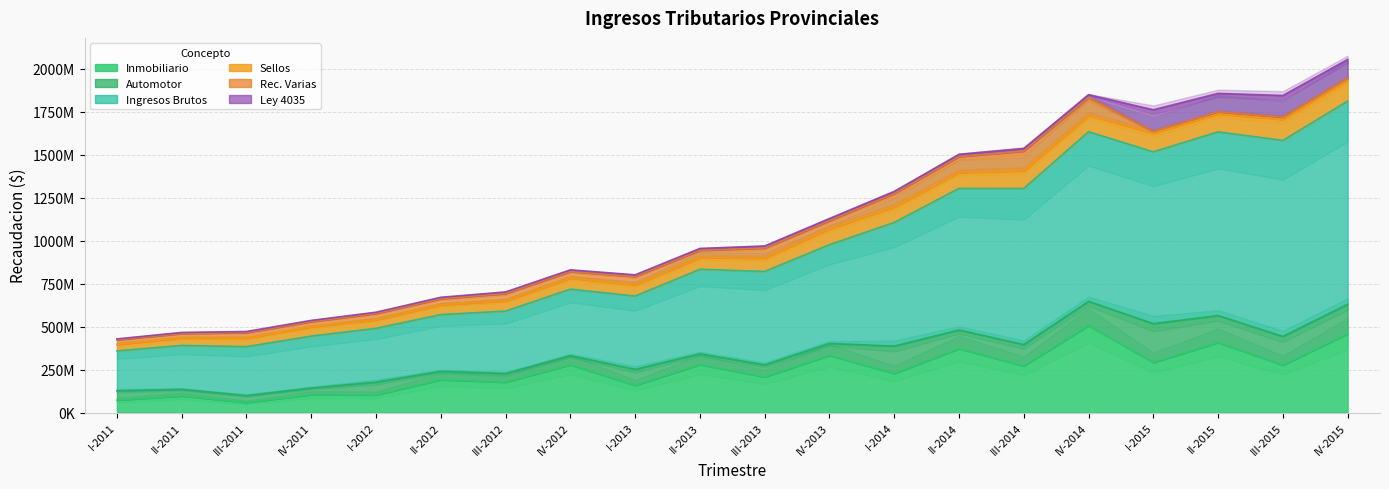

Reading left to right, list all the values displayed in this chart.

Inmobiliario: I-2011=72520728.2	II-2011=96341132.3	III-2011=58472395.0	IV-2011=103829933.4	I-2012=101978646.2	II-2012=190419598.7	III-2012=176528658.0	IV-2012=277790452.0	I-2013=157937917.0	II-2013=278821777.0	III-2013=206746414.0	IV-2013=332304896.0	I-2014=226901390.0	II-2014=372034074.0	III-2014=271399330.0	IV-2014=506092534.0	I-2015=291055375.0	II-2015=407637663.0	III-2015=275893858.0	IV-2015=458599287.0
Automotor: I-2011=54184148.4	II-2011=38518357.8	III-2011=39902363.9	IV-2011=38941744.0	I-2012=74899617.0	II-2012=49360694.7	III-2012=50363184.0	IV-2012=53316005.0	I-2013=93330558.0	II-2013=62820757.0	III-2013=70477136.0	IV-2013=69800559.0	I-2014=159581839.0	II-2014=108505446.0	III-2014=123833960.0	IV-2014=140984448.0	I-2015=226210018.0	II-2015=156967288.0	III-2015=166912977.0	IV-2015=171732537.0
Ingresos Brutos: I-2011=231619357.9	II-2011=255738470.1	III-2011=285041605.2	IV-2011=302028562.9	I-2012=313166816.7	II-2012=330476697.5	III-2012=363450540.0	IV-2012=387125445.0	I-2013=426575376.0	II-2013=491954953.0	III-2013=543953943.0	IV-2013=574946206.0	I-2014=719813410.0	II-2014=824263107.0	III-2014=909266016.0	IV-2014=987376448.0	I-2015=1000352337.0	II-2015=1069251191.0	III-2015=1141210754.0	IV-2015=1182343287.0
Sellos: I-2011=37770809.8	II-2011=43798650.7	III-2011=49913373.9	IV-2011=54292936.4	I-2012=49618573.8	II-2012=56759790.4	III-2012=59390839.0	IV-2012=63637717.0	I-2013=64944623.0	II-2013=67884981.0	III-2013=78059223.0	IV-2013=91938480.0	I-2014=90371707.0	II-2014=91625661.0	III-2014=102626559.0	IV-2014=94309608.0	I-2015=108305804.0	II-2015=103911441.0	III-2015=122388547.0	IV-2015=121203221.0
Rec. Varias: I-2011=27186628.8	II-2011=25971788.7	III-2011=31778985.9	IV-2011=30092105.9	I-2012=37177052.8	II-2012=35508360.0	III-2012=42915126.0	IV-2012=38890145.0	I-2013=49427462.0	II-2013=42919535.0	III-2013=58280619.0	IV-2013=47735461.0	I-2014=77824125.0	II-2014=93148041.0	III-2014=114381982.0	IV-2014=104438727.0	I-2015=10301812.0	II-2015=12192466.0	III-2015=12534520.0	IV-2015=12434973.0
Ley 4035: I-2011=5252115.8	II-2011=5781400.0	III-2011=6531466.8	IV-2011=7030323.2	I-2012=7080627.6	II-2012=8263236.2	III-2012=9134025.0	IV-2012=9674227.0	I-2013=9250836.0	II-2013=10686904.0	III-2013=11879083.0	IV-2013=12499448.0	I-2014=12636547.0	II-2014=13402681.0	III-2014=15425122.0	IV-2014=17137903.0	I-2015=126037363.0	II-2015=107825091.0	III-2015=126377257.0	IV-2015=108826551.0